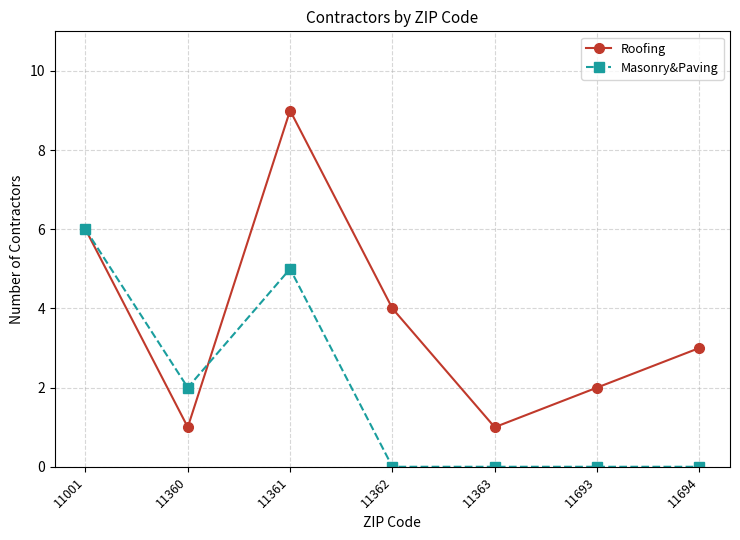

Reading left to right, extract all data points from this chart.

Roofing: 6	1	9	4	1	2	3
Masonry&Paving: 6	2	5	0	0	0	0